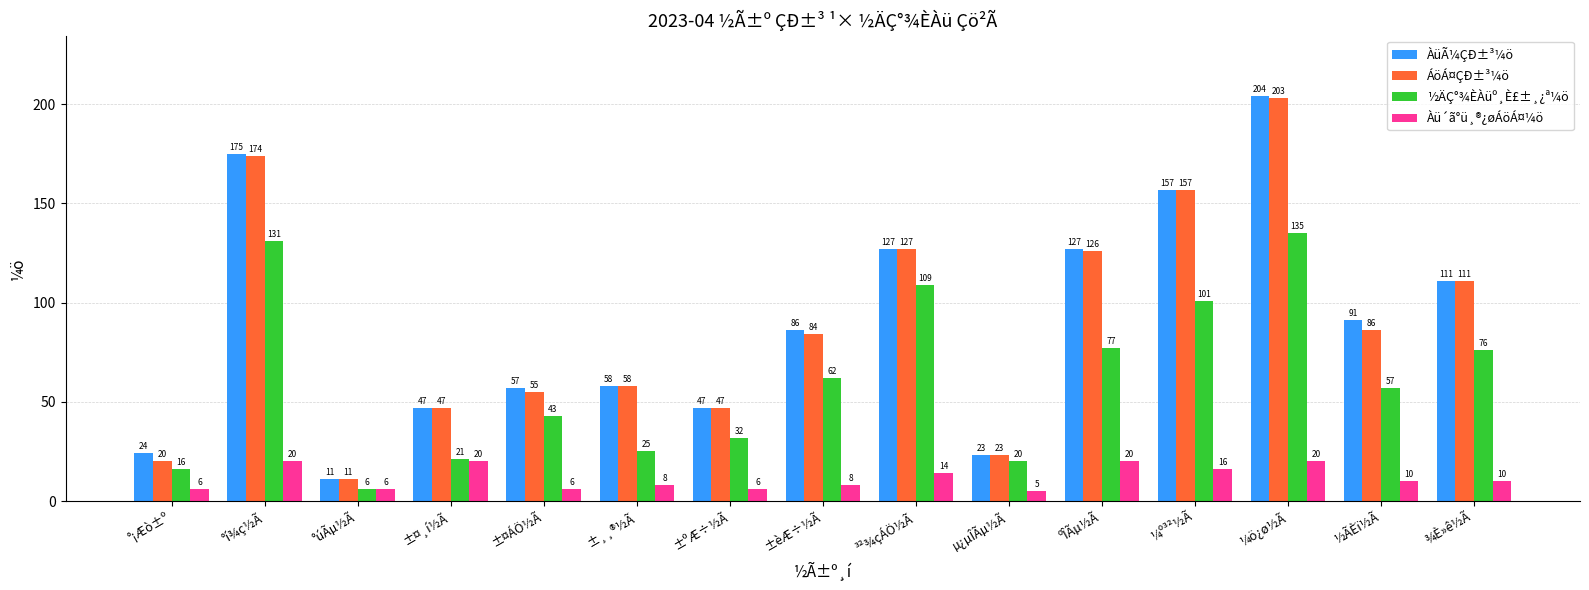

Is it true that ½ÄÇ°¾ÈÀüº¸È£±¸¿ª¼ö equals 109 at ³²¾çÁÖ½Ã?

True